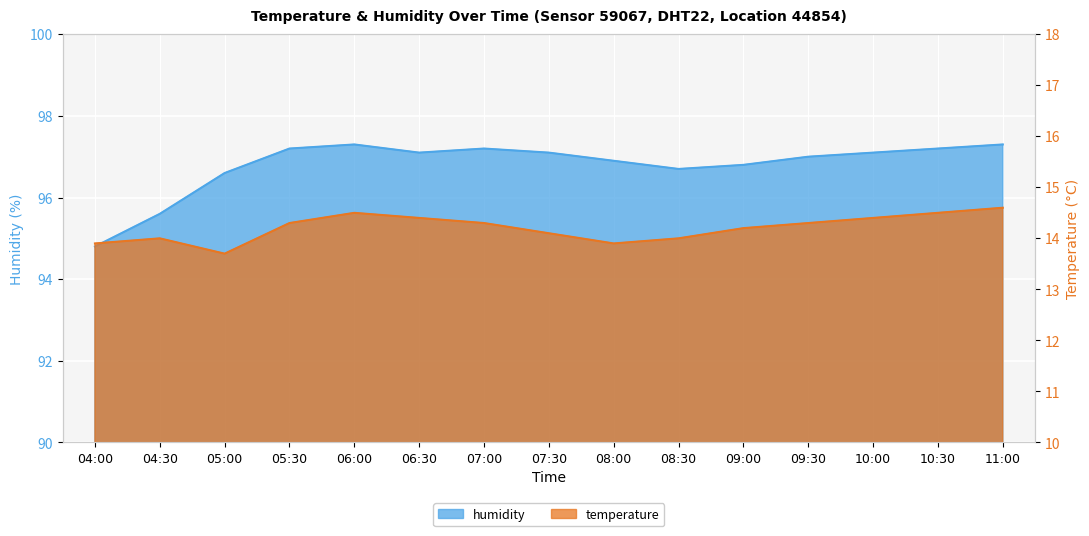

What is the label of the 12th point from the right?

05:30